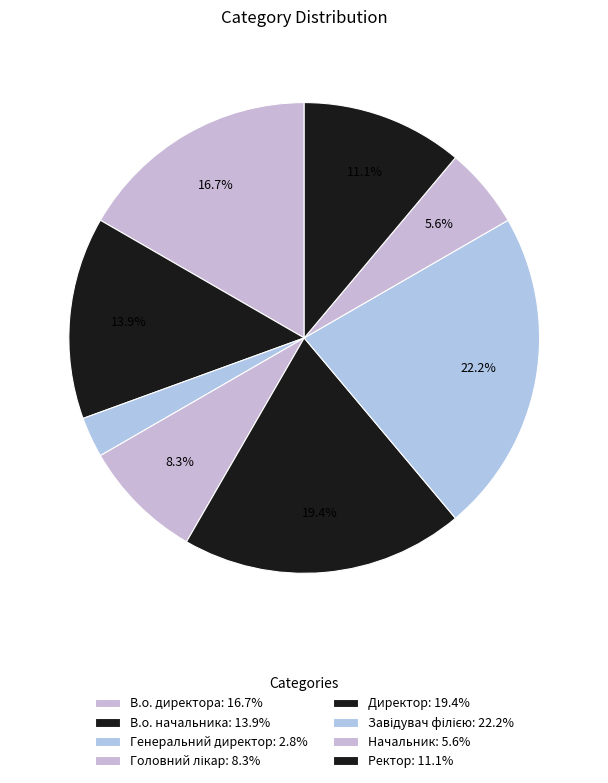

How many segments does this pie chart have?

8